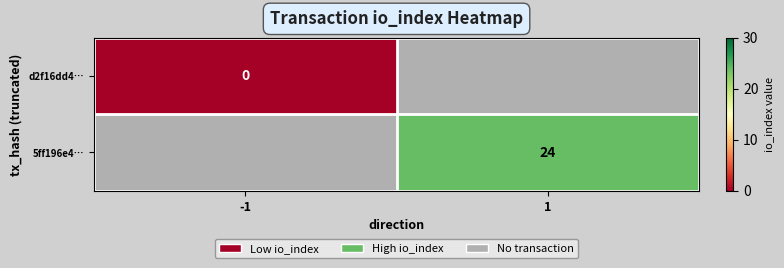

At which category does the chart reach its peak across all series?

1